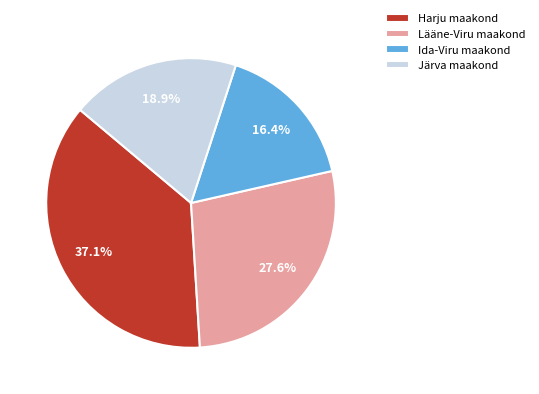

What percentage is the Harju maakond slice, to the nearest percent?

37%